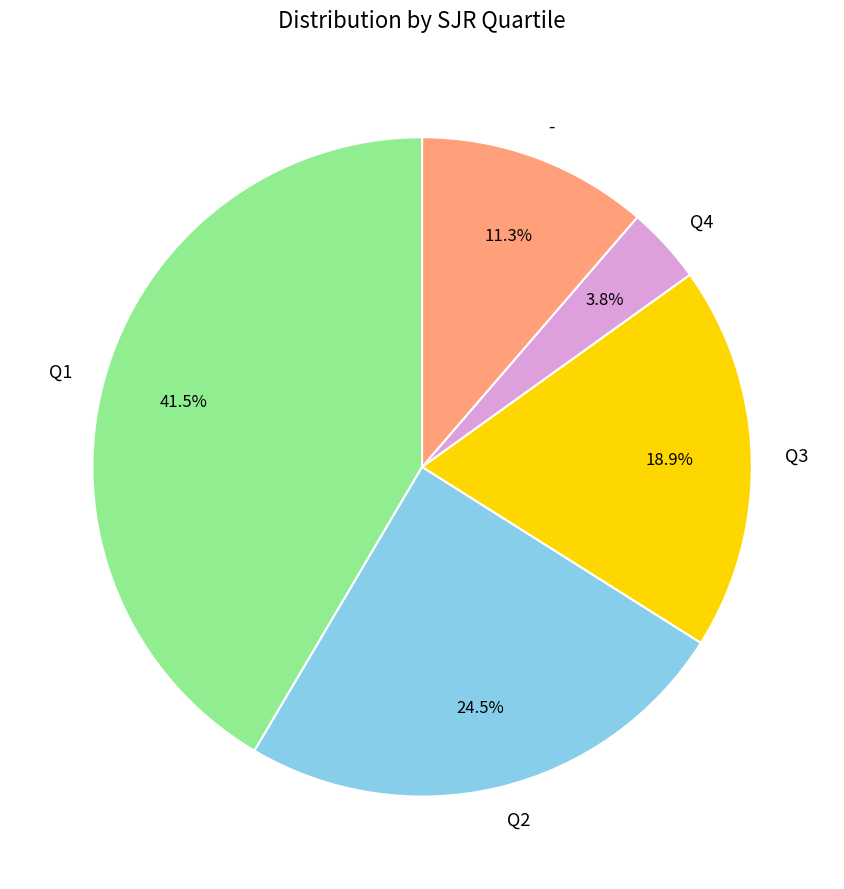

What percentage do Q1 and Q4 together represent?

45.3%